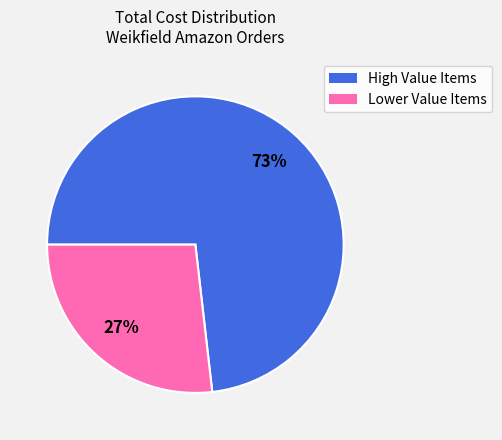

Does any single category account for the majority?

Yes